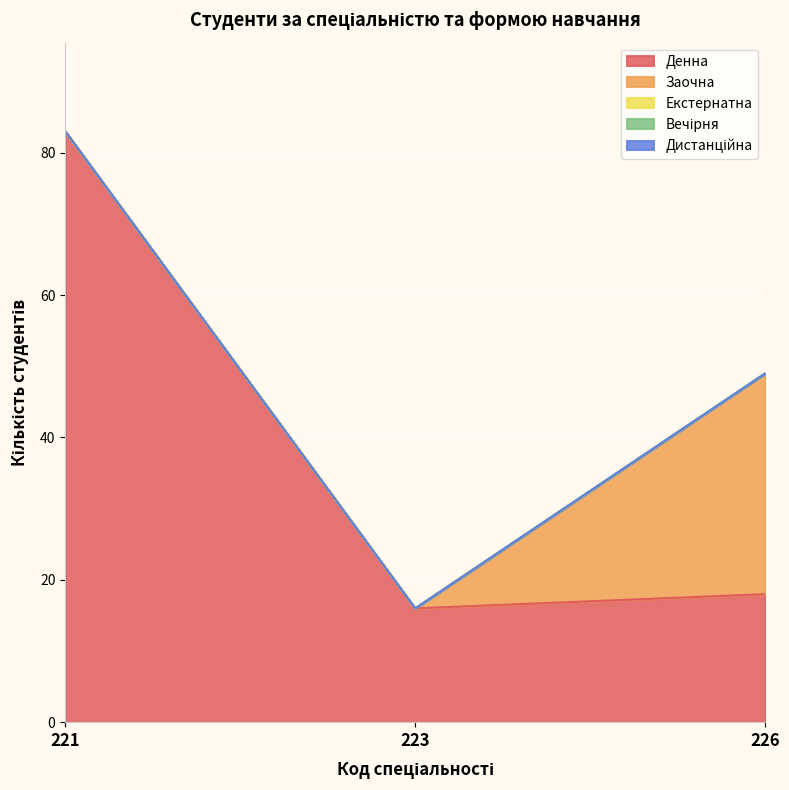

Reading left to right, transcribe all the data shown in this chart.

Денна: 221=83	223=16	226=18
Заочна: 221=0	223=0	226=31
Екстернатна: 221=0	223=0	226=0
Вечірня: 221=0	223=0	226=0
Дистанційна: 221=0	223=0	226=0